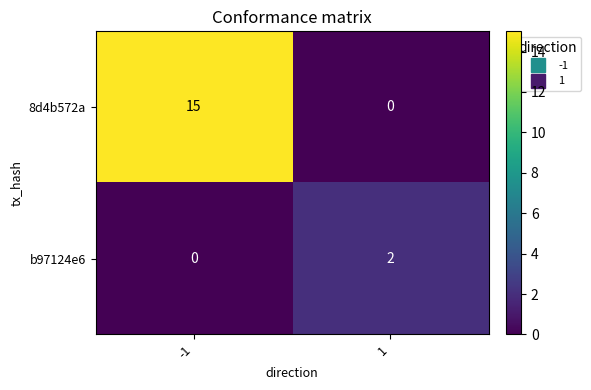

At which category is the sum across all series the highest?

-1